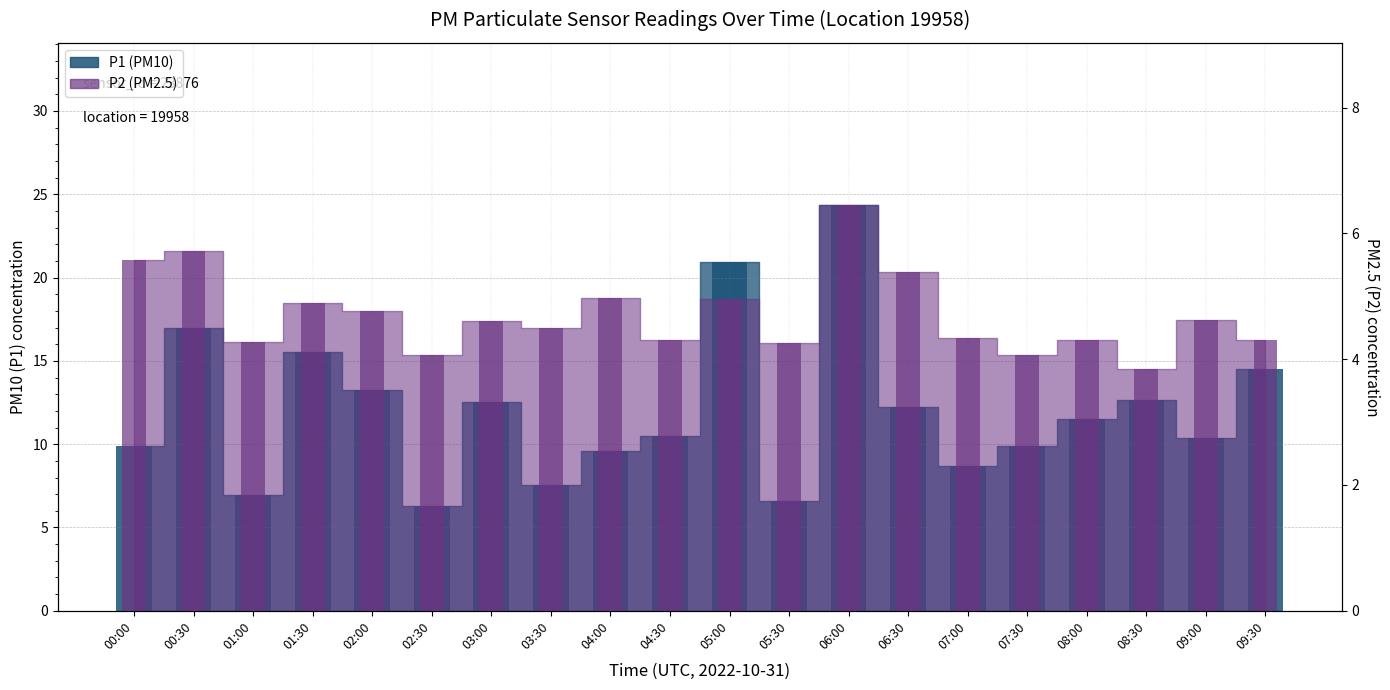

What position from the left is 05:00?

11